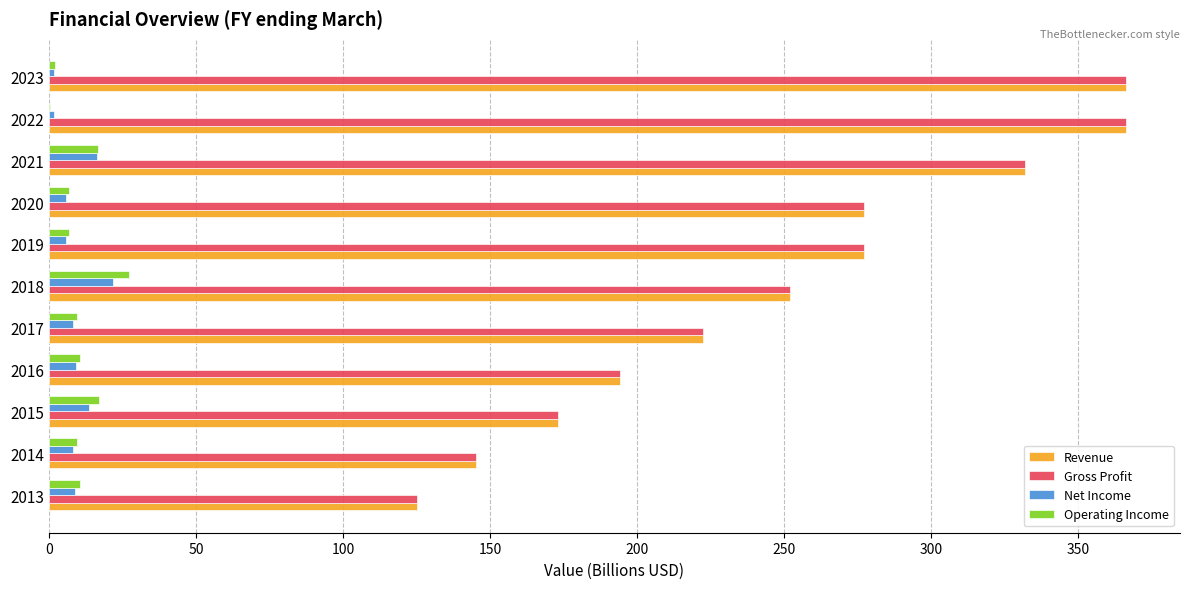

What are all the series names shown in the legend?

Revenue, Gross Profit, Net Income, Operating Income